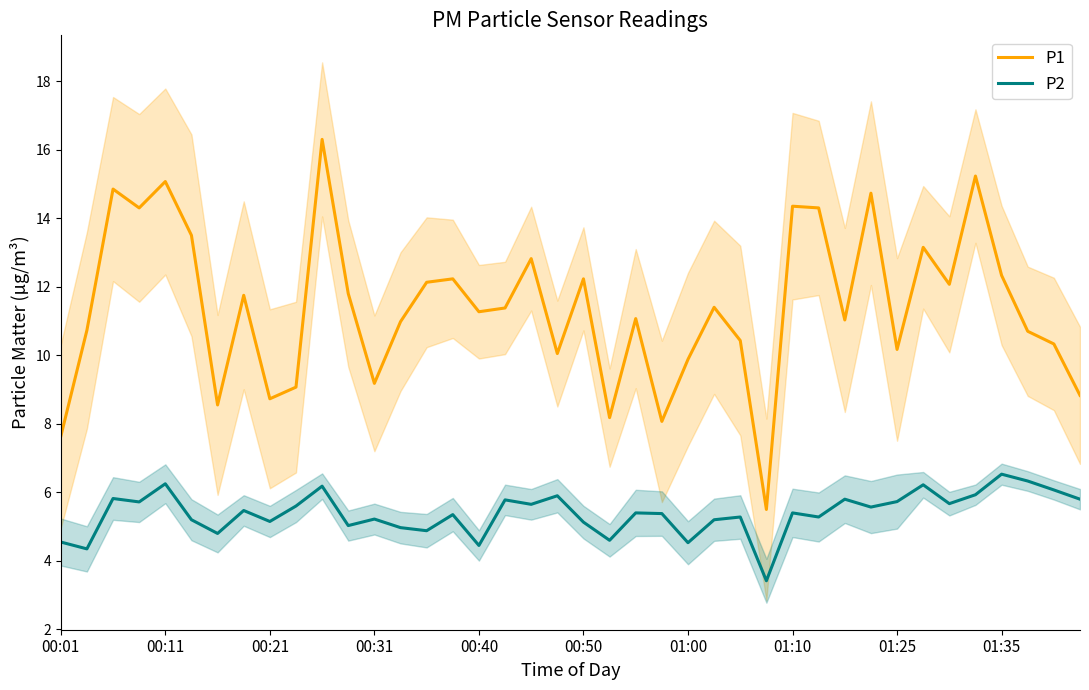

Reading right to left, list all the values displayed in this chart.

P1: 8.8	10.3	10.7	12.3	15.2	12.1	13.2	10.2	14.7	11.0	14.3	14.3	5.5	10.4	11.4	9.9	8.1	11.1	8.2	12.2	10.1	12.8	11.4	11.3	12.2	12.1	11.0	9.2	11.8	16.3	9.1	8.7	11.8	8.6	13.5	15.1	14.3	14.8	10.7	7.6
P2: 5.8	6.1	6.3	6.5	5.9	5.7	6.2	5.7	5.6	5.8	5.3	5.4	3.4	5.3	5.2	4.5	5.4	5.4	4.6	5.1	5.9	5.7	5.8	4.5	5.3	4.9	5.0	5.2	5.0	6.2	5.6	5.2	5.5	4.8	5.2	6.2	5.7	5.8	4.3	4.5